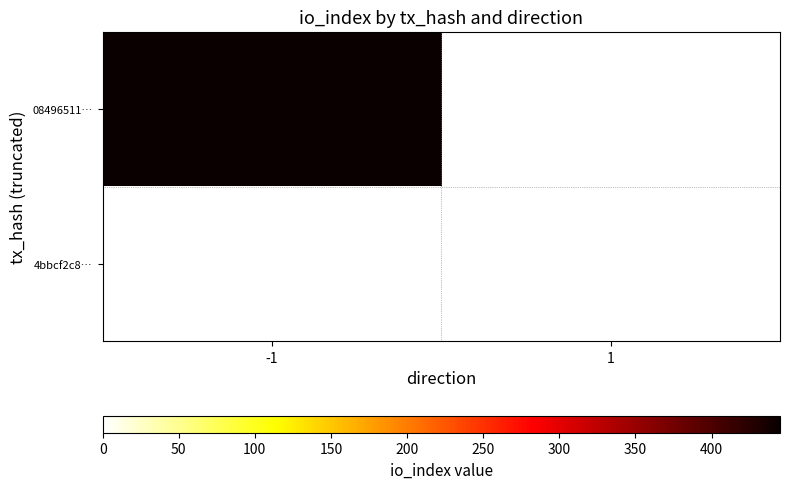

Rank the series at -1 from highest to lowest value.

08496511…, 4bbcf2c8…